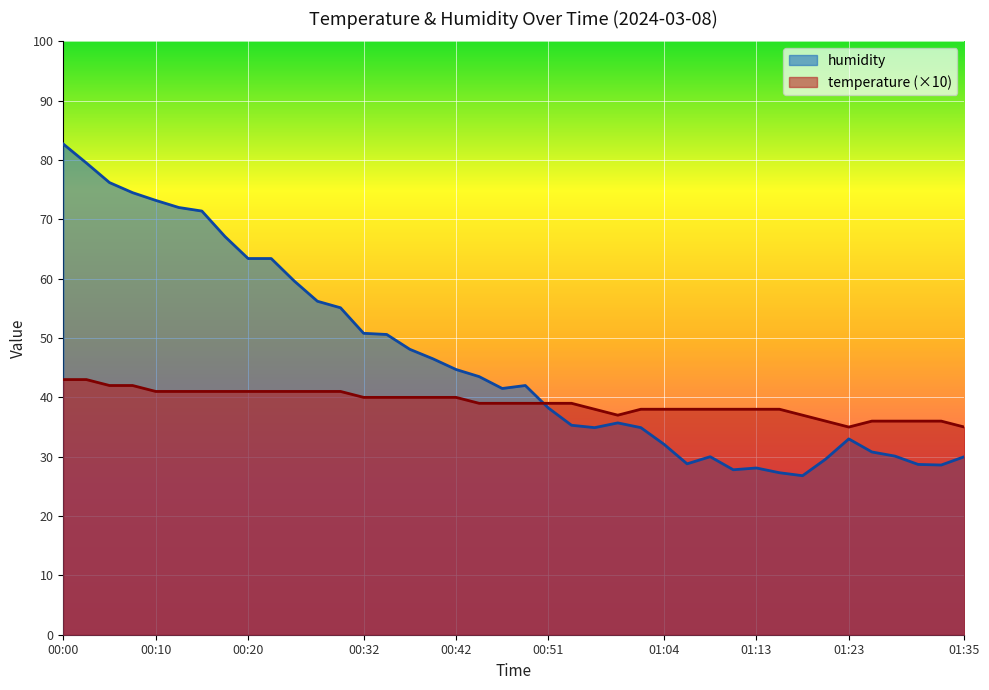

Between 00:47 and 01:33, which series saw the biggest shift?

humidity